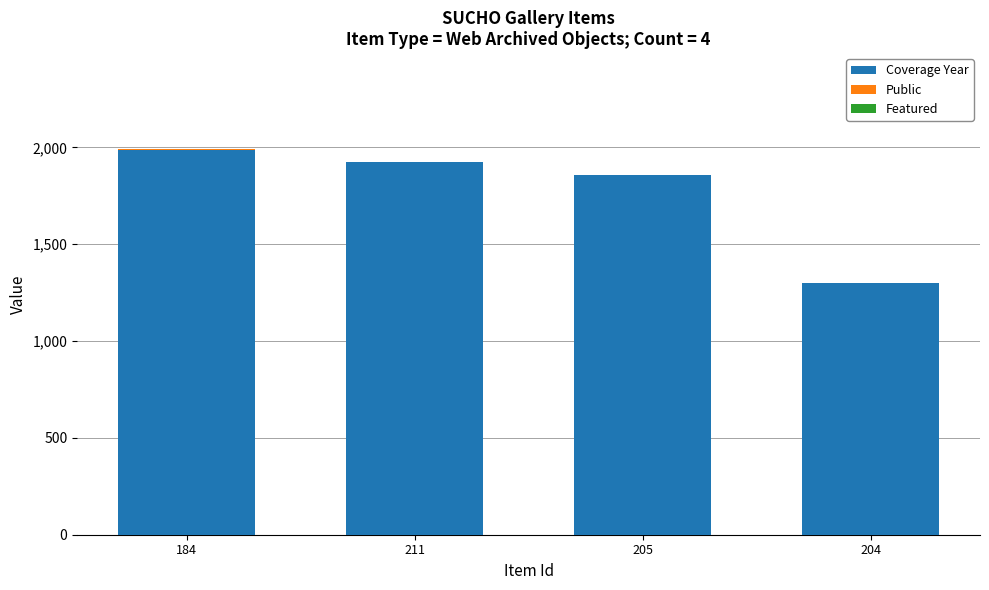

Are the bars horizontal?

No